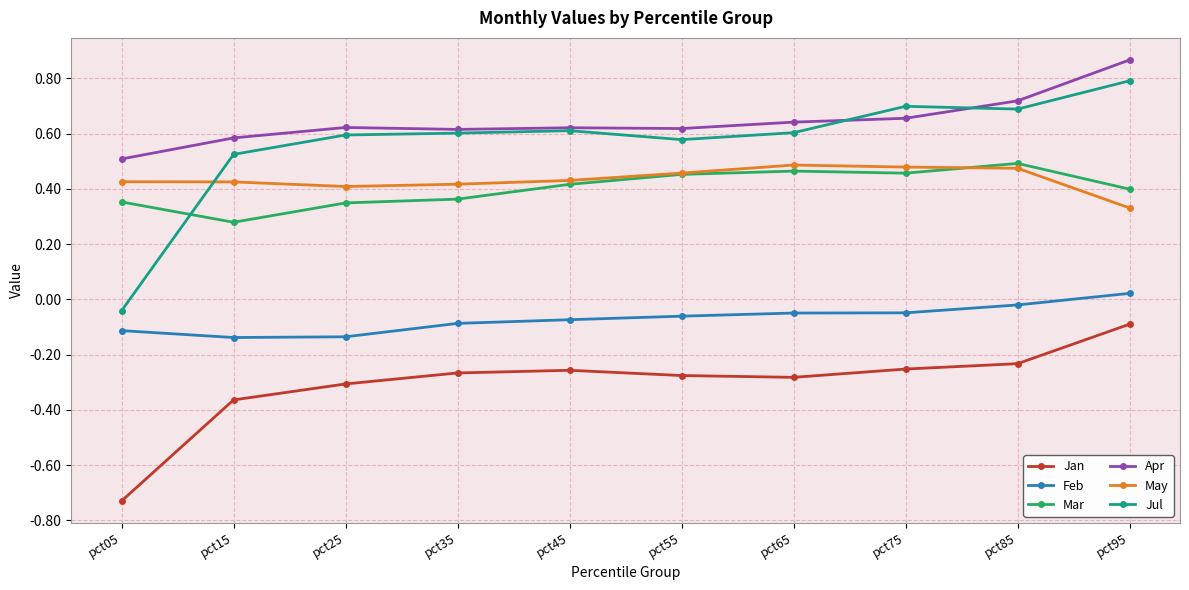

True or false: Jan and Mar intersect in this chart.

False